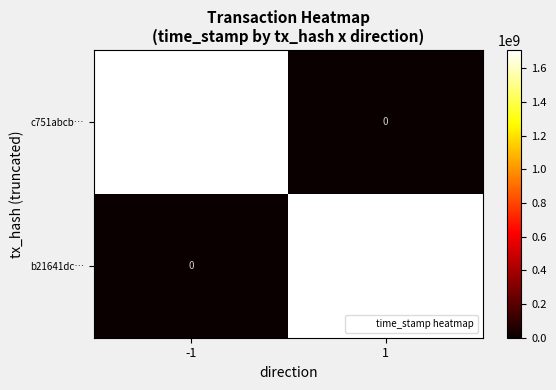

What is the sum of all c751abcb… values?

1709362465